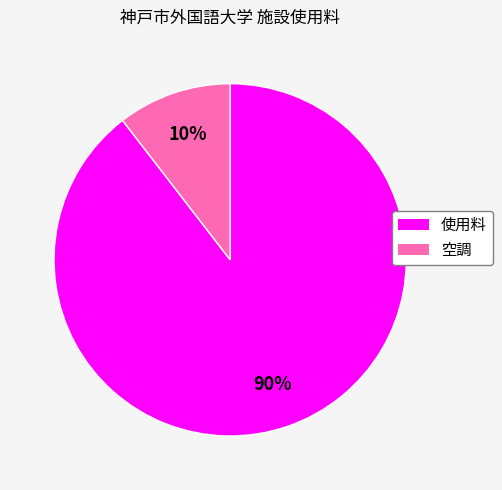

Which has a higher value, 使用料 or 空調?

使用料